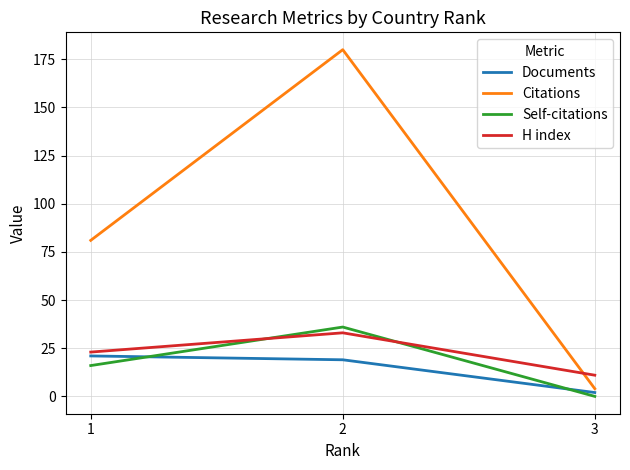

Is it true that Documents equals 33 at 1?

False